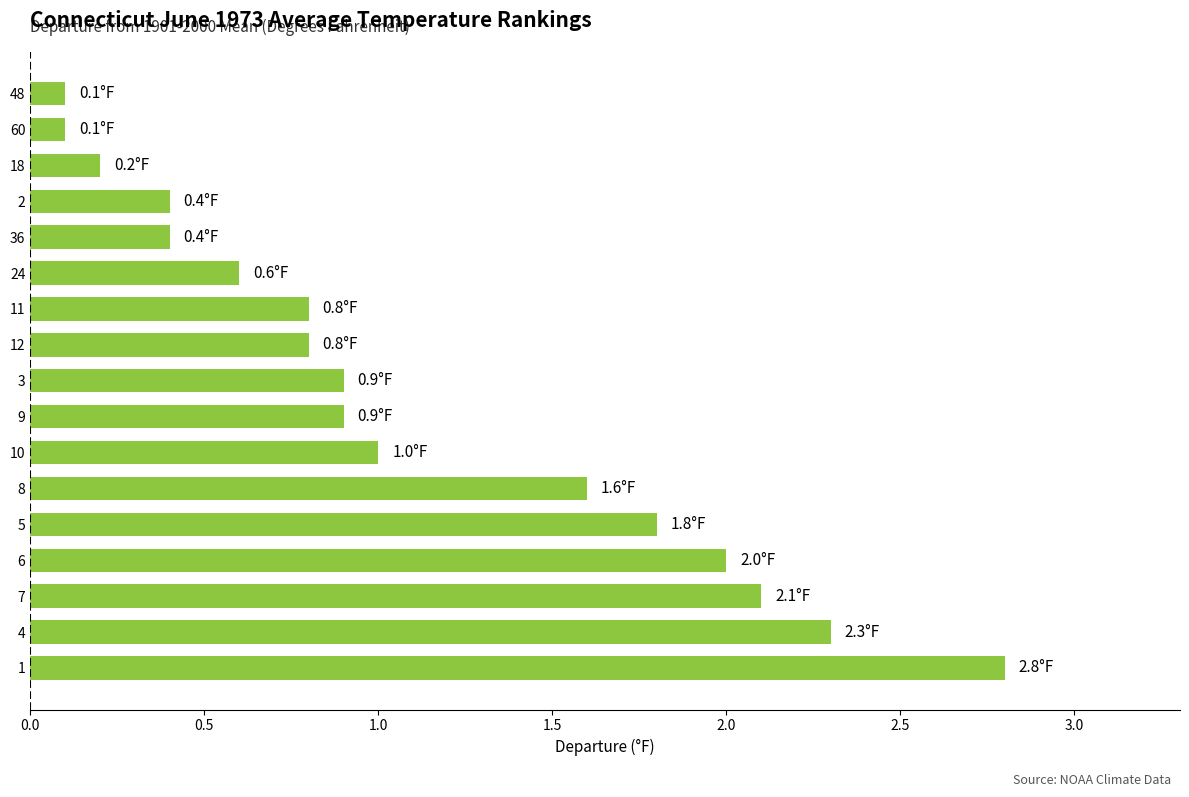

What is the greatest value displayed?

2.8